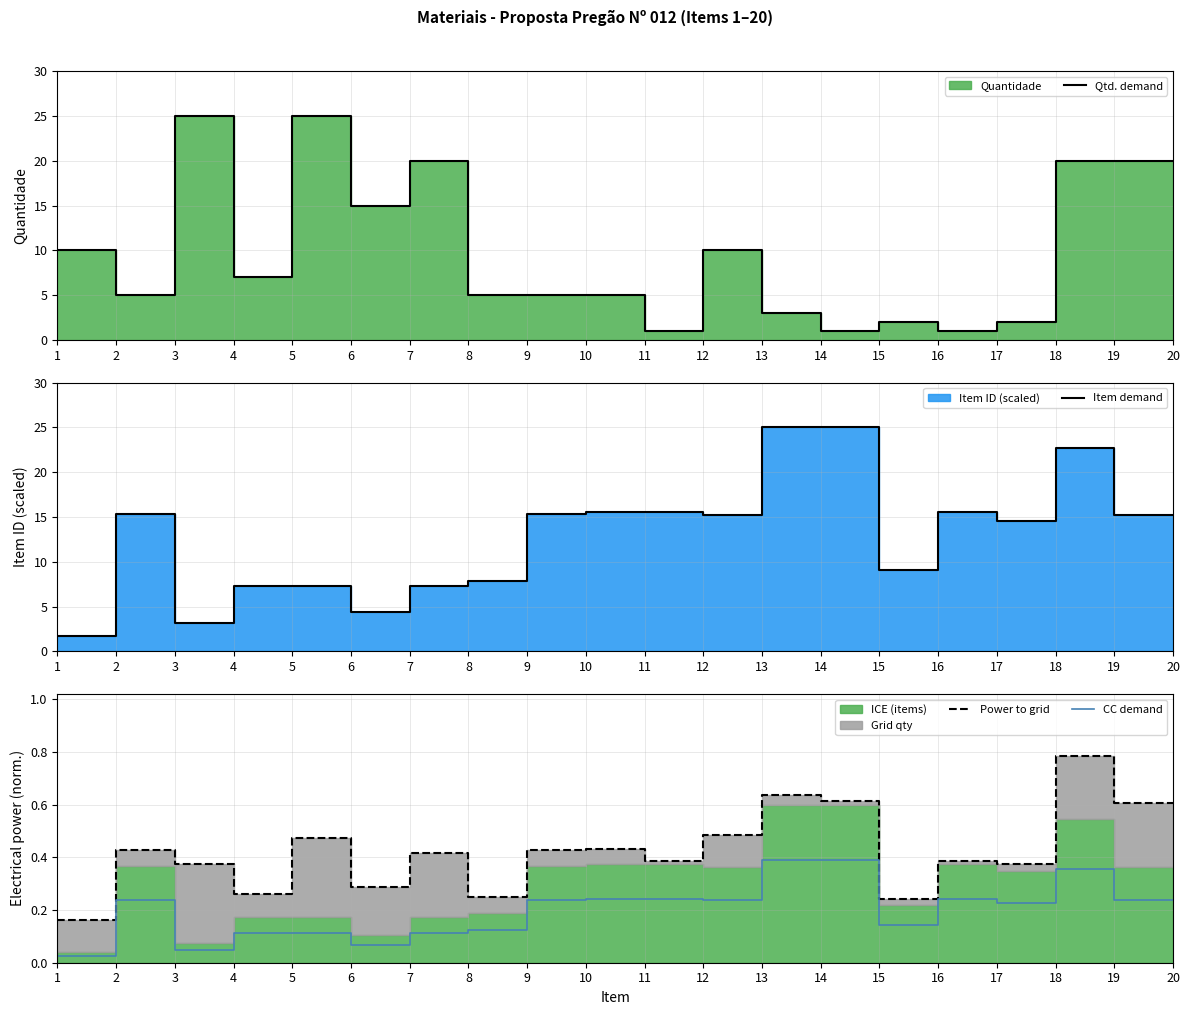

What is the difference between the Qtd. demand values at 15 and 14?

1.0